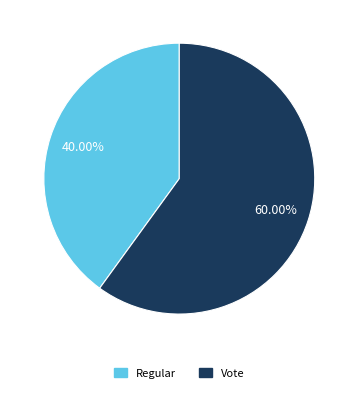

Is there a majority slice in this chart?

Yes